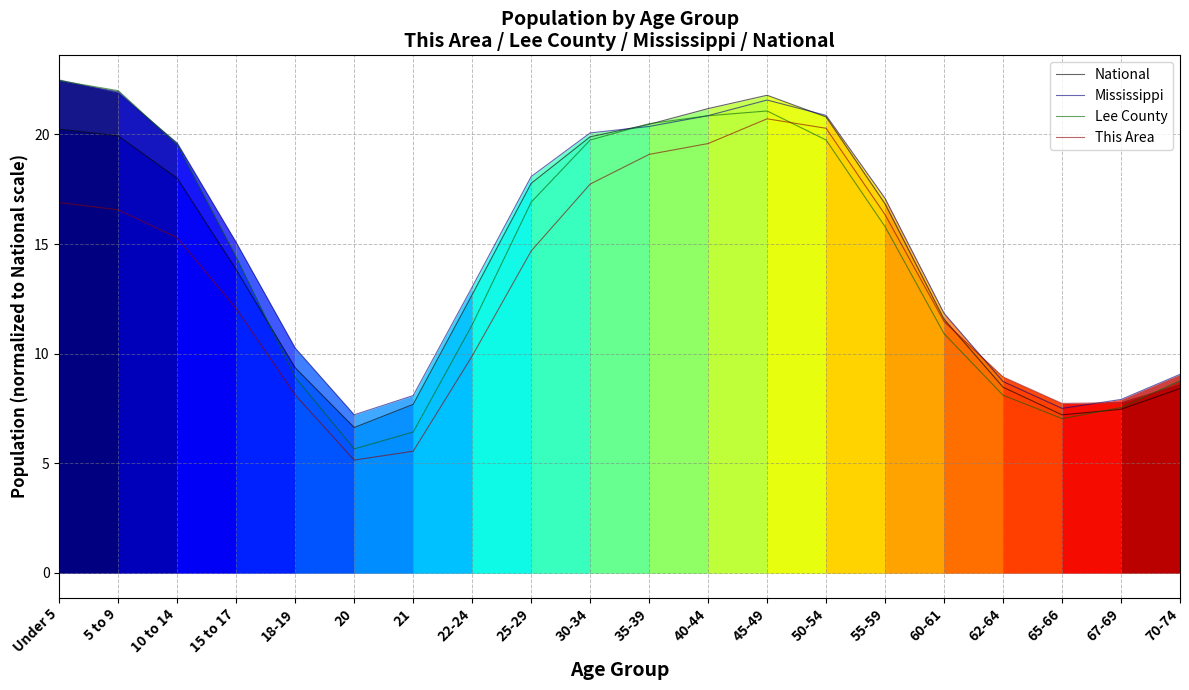

Between 30-34 and 70-74, which series saw the biggest shift?

National